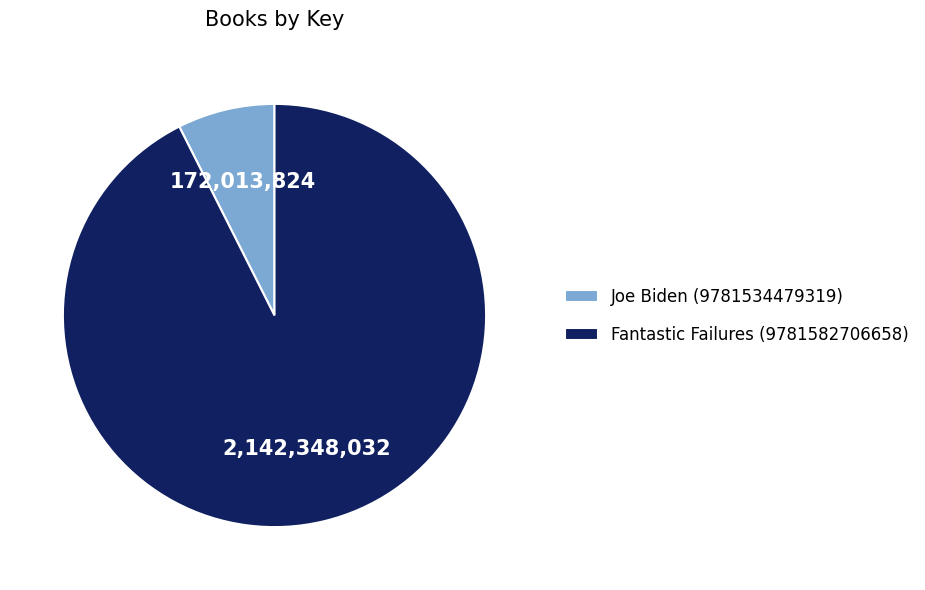

What is the smallest slice in the pie chart?

Joe Biden (9781534479319)